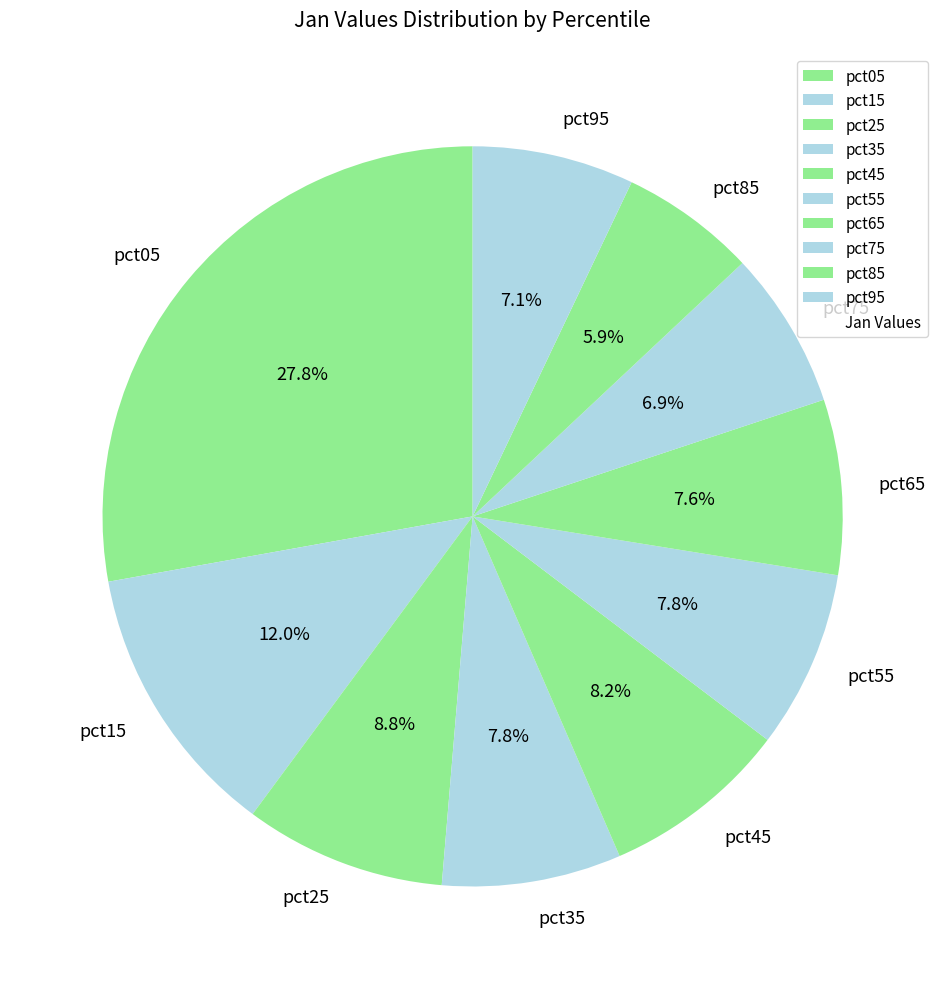

True or false: pct25 accounts for 1% of the total.

False